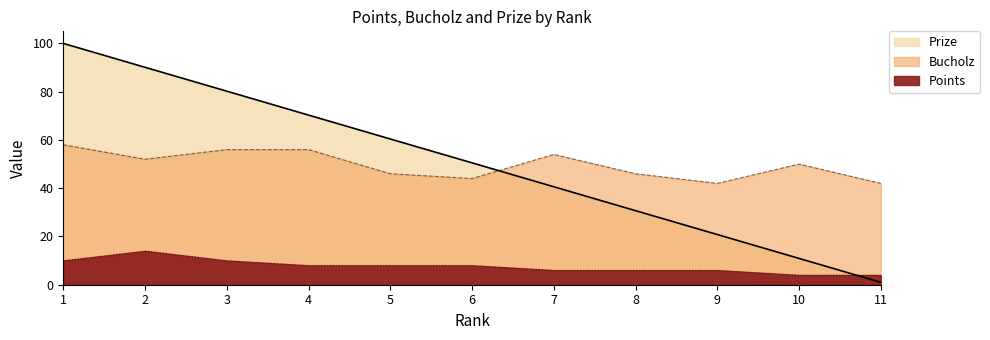

At which category is the sum across all series the highest?

1